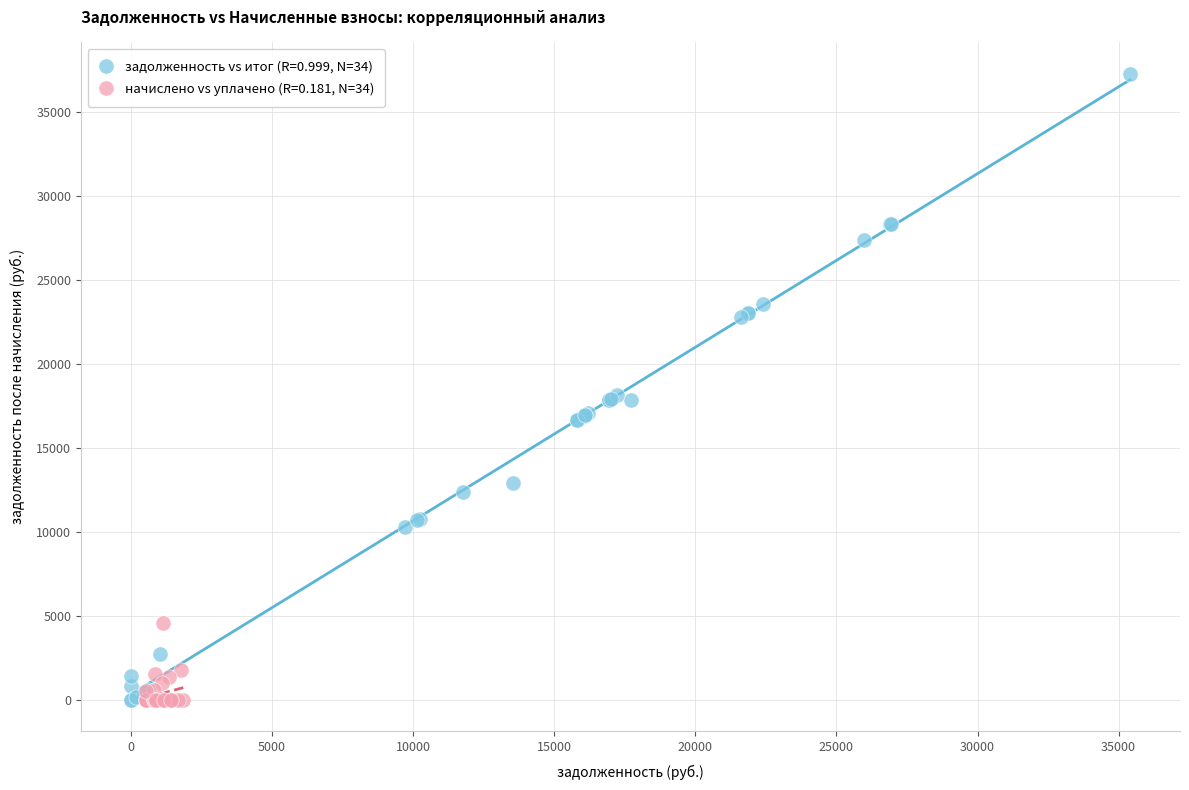

What are all the series names shown in the legend?

задолженность vs итог (R=0.999, N=34), начислено vs уплачено (R=0.181, N=34)